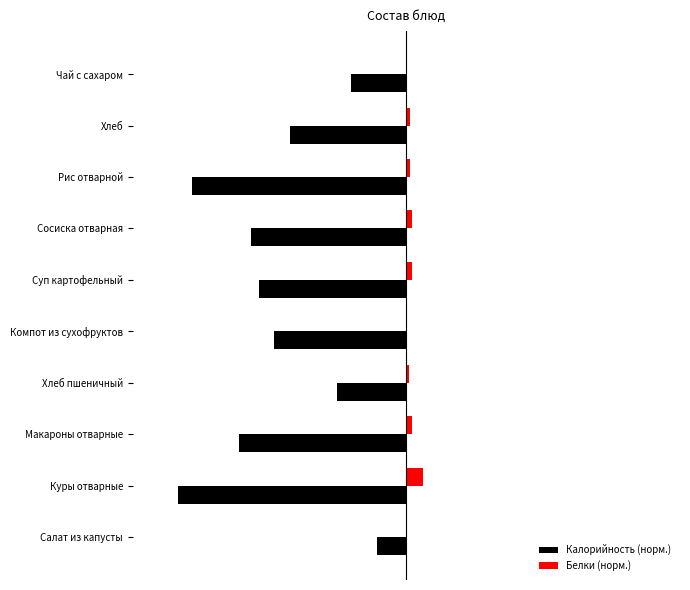

What are all the series names shown in the legend?

Калорийность (норм.), Белки (норм.)